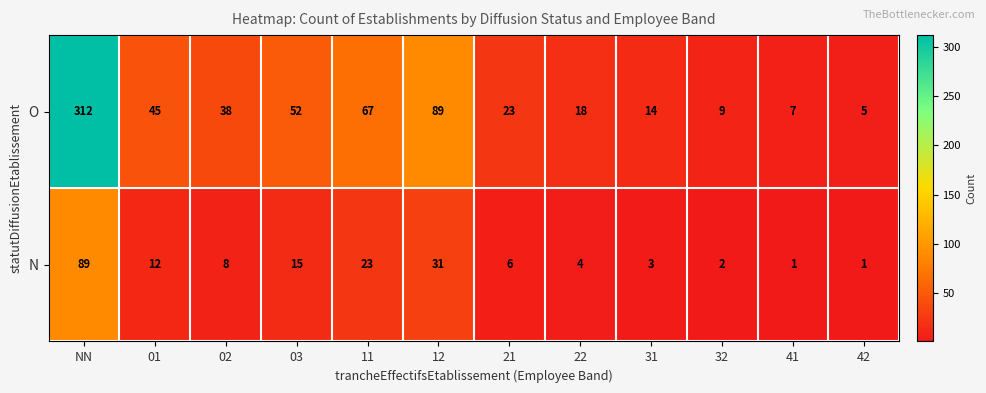

At which label is N closest to 45?

12